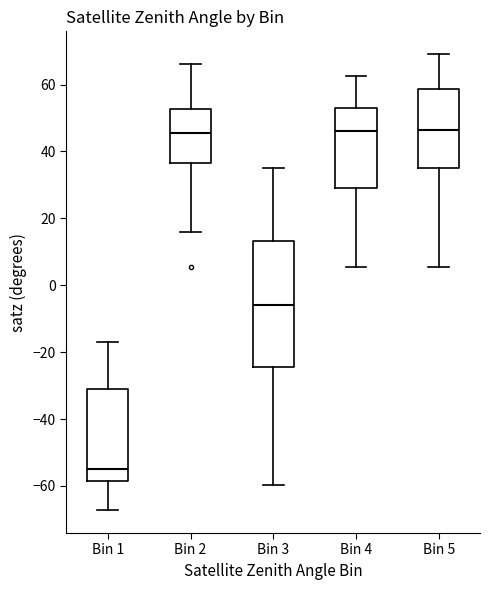

Reading left to right, transcribe this box plot: for each box, give where its median line is, the range the box spans, and where its two whiskers end, as read against the y-axis. The values are not printed on the chart, so give them approximately, as read against the axis.

Bin 1: median -56, box -58 to -32, whiskers -68 to -16
Bin 2: median 46, box 36 to 52, whiskers 16 to 66
Bin 3: median -6, box -24 to 14, whiskers -60 to 36
Bin 4: median 46, box 28 to 52, whiskers 6 to 62
Bin 5: median 46, box 36 to 58, whiskers 6 to 70